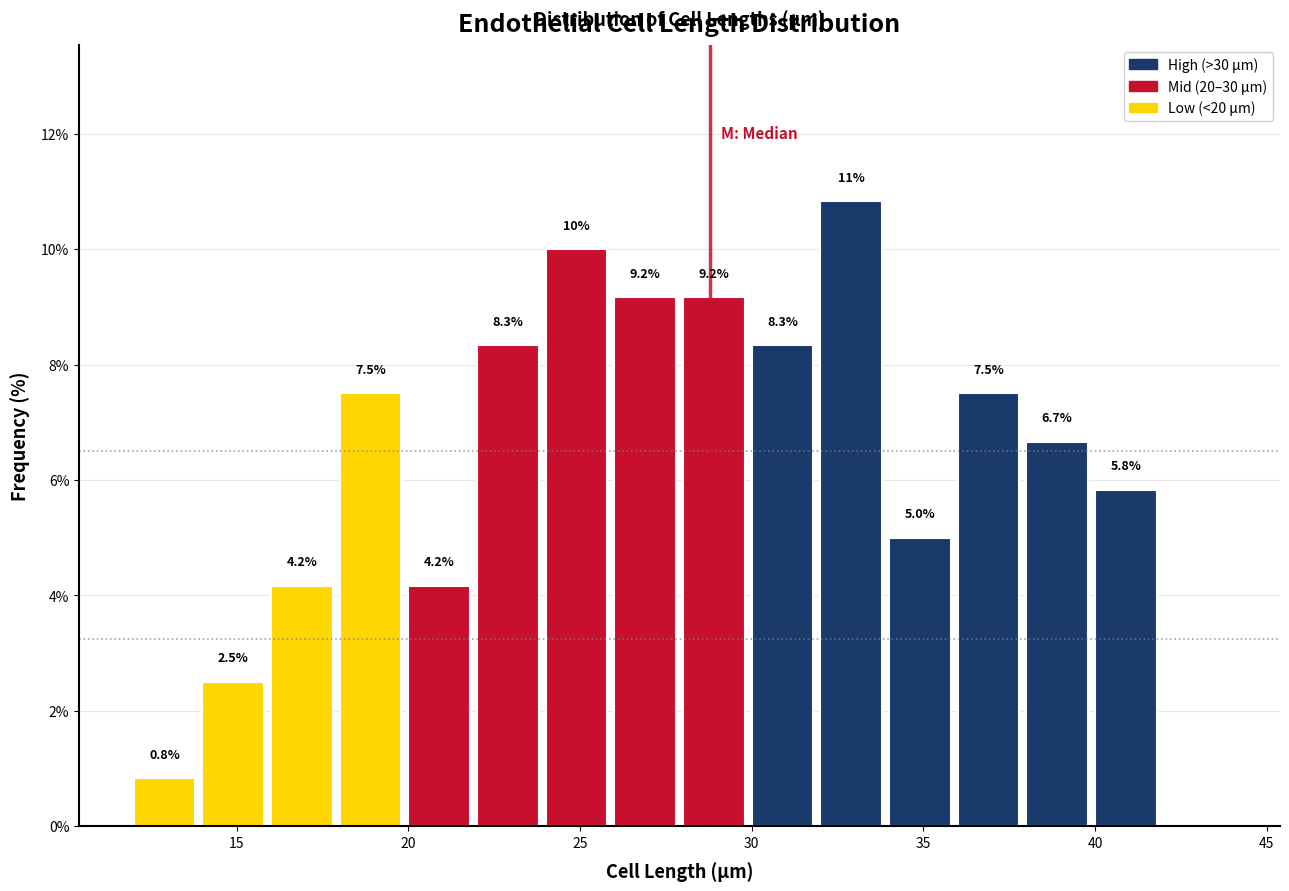

Over which range of the x-axis is the bar tallest?

32 to 34